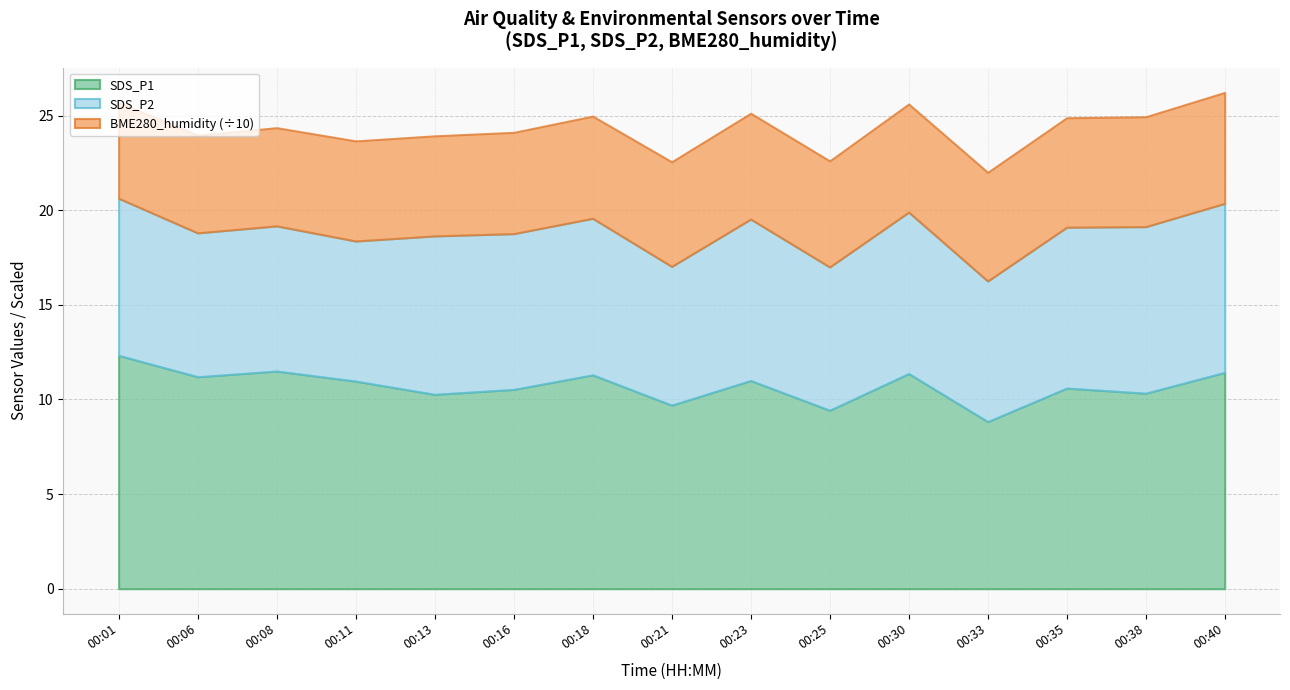

What is the difference between the SDS_P1 values at 00:33 and 00:25?

0.6